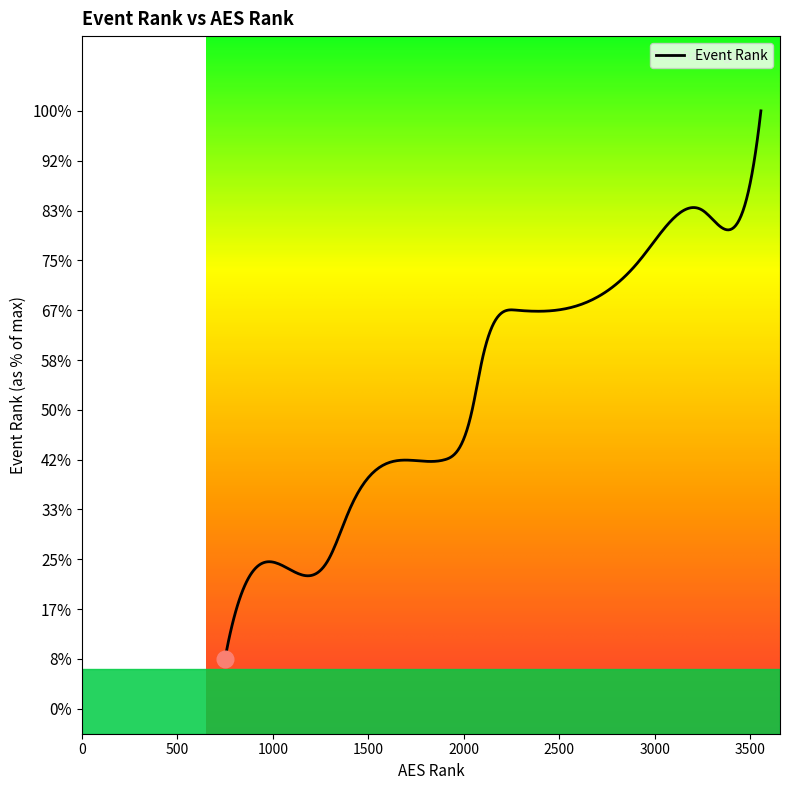

Is this an area chart (filled region under the line)?

Yes